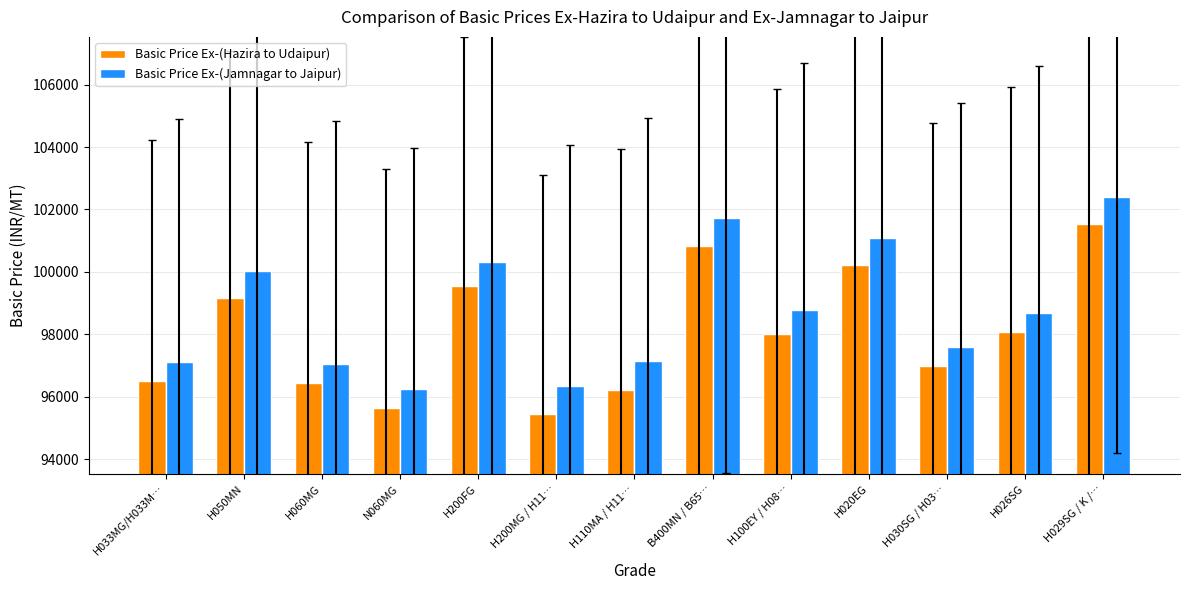

How many bars are there in total?

26